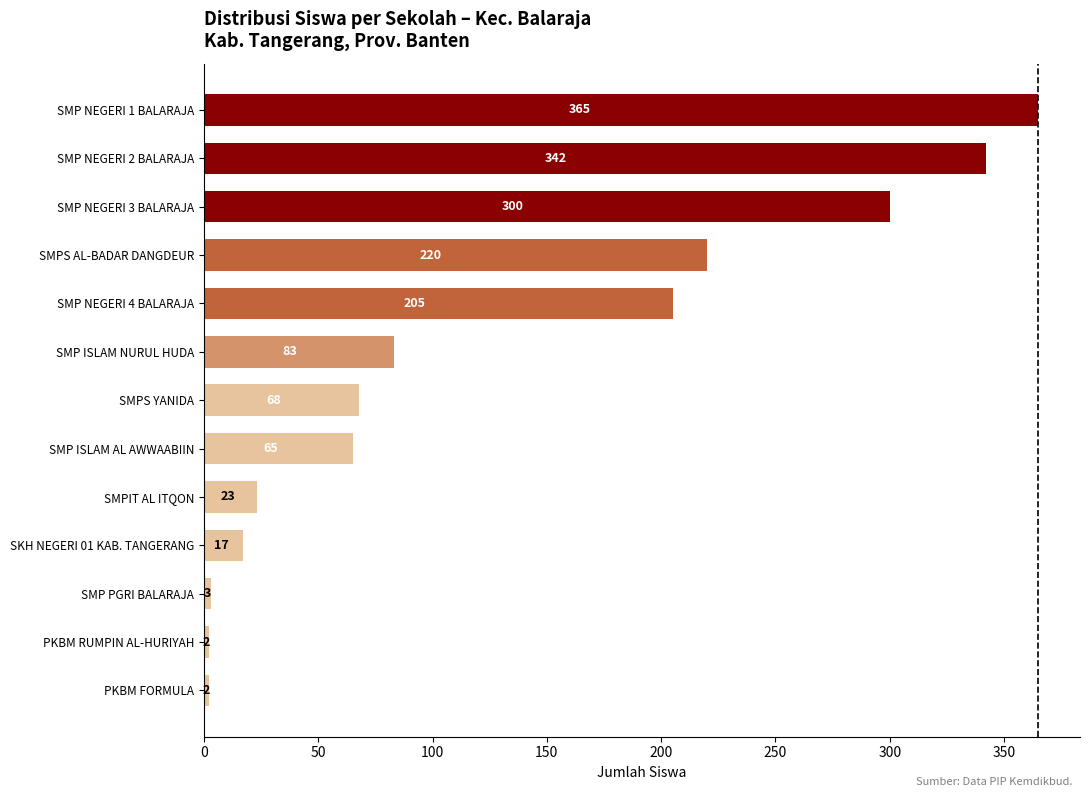

What is the greatest value displayed?

365